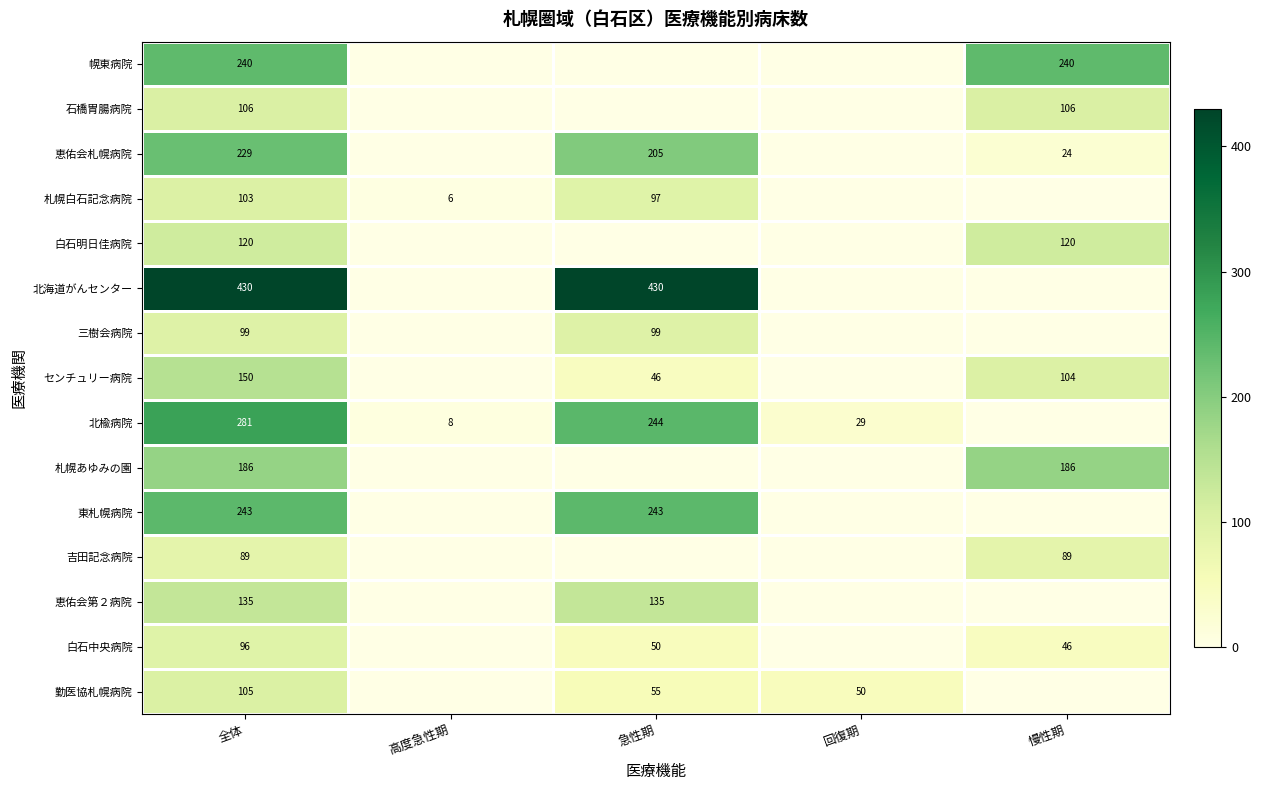

Between 高度急性期 and 全体, which is larger?

全体